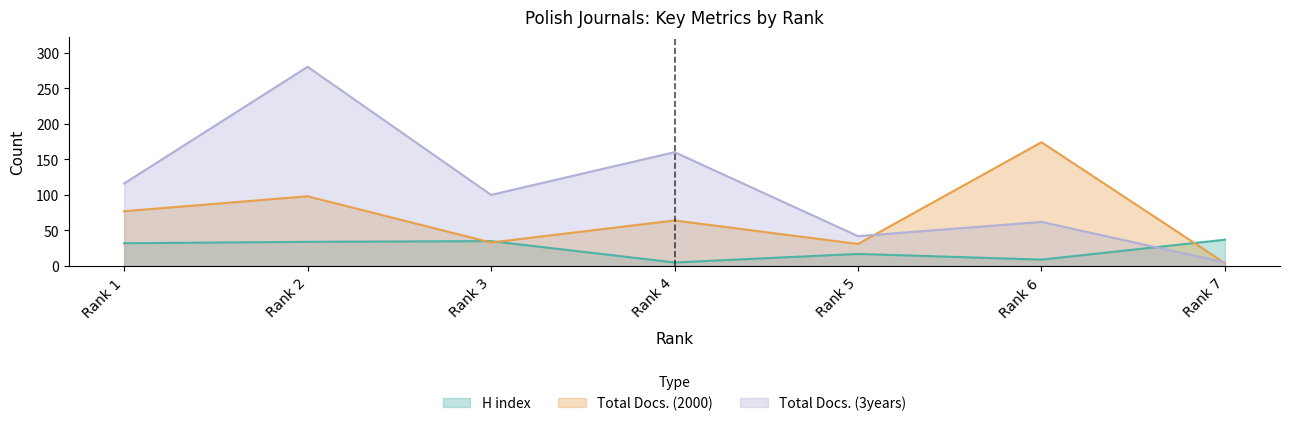

What is the minimum value shown in the chart?

4